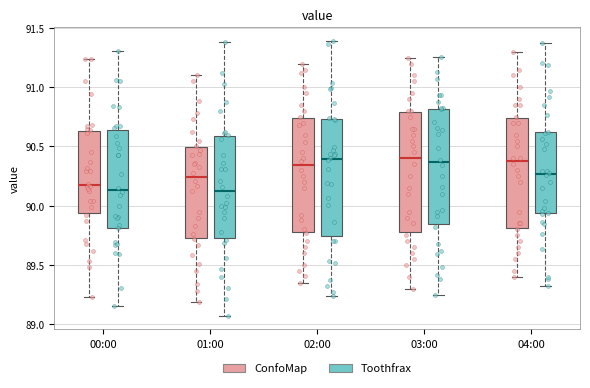

Reading left to right, read every box against the y-axis: the position of its median line, the range the box covers, and the ends of its whiskers. The values are not printed on the chart, so give them approximately, as read against the axis.

00:00 (ConfoMap): median 90.20, box 89.95 to 90.65, whiskers 89.25 to 91.25
00:00 (Toothfrax): median 90.15, box 89.80 to 90.65, whiskers 89.15 to 91.30
01:00 (ConfoMap): median 90.25, box 89.75 to 90.50, whiskers 89.20 to 91.10
01:00 (Toothfrax): median 90.10, box 89.75 to 90.60, whiskers 89.05 to 91.40
02:00 (ConfoMap): median 90.35, box 89.80 to 90.75, whiskers 89.35 to 91.20
02:00 (Toothfrax): median 90.40, box 89.75 to 90.75, whiskers 89.25 to 91.40
03:00 (ConfoMap): median 90.40, box 89.80 to 90.80, whiskers 89.30 to 91.25
03:00 (Toothfrax): median 90.35, box 89.85 to 90.80, whiskers 89.25 to 91.25
04:00 (ConfoMap): median 90.40, box 89.80 to 90.75, whiskers 89.40 to 91.30
04:00 (Toothfrax): median 90.25, box 89.95 to 90.60, whiskers 89.30 to 91.40